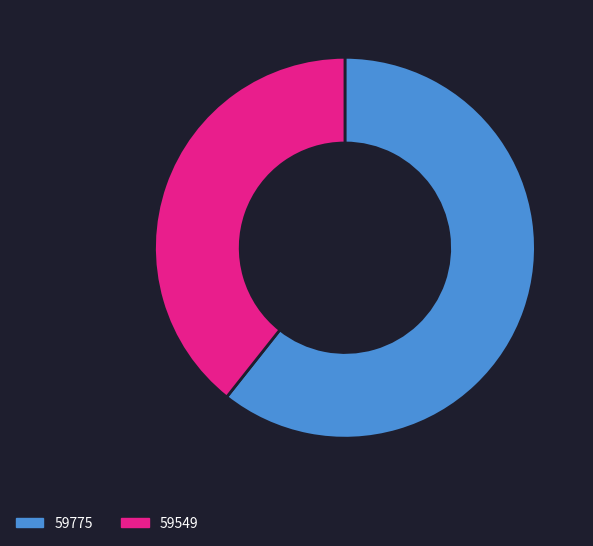

Which slice represents more than half of the pie?

59775